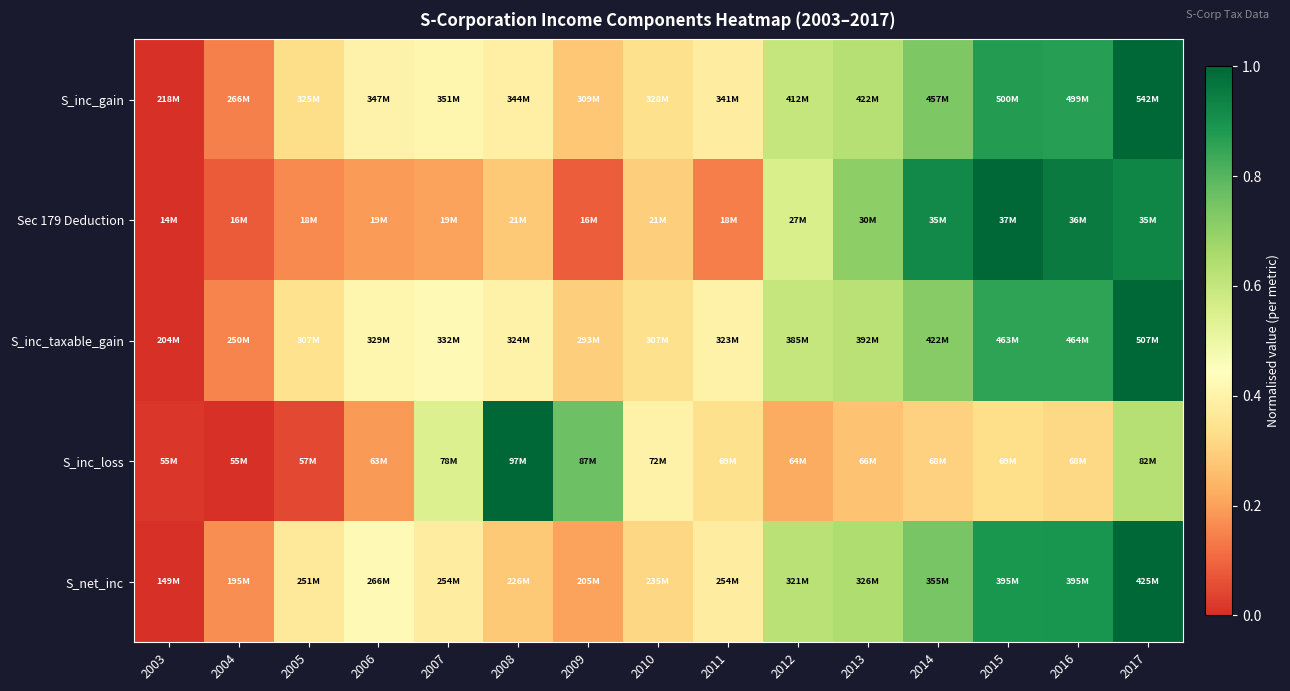

Reading right to left, extract all data points from this chart.

S_inc_gain: 2017=1.0	2016=0.9	2015=0.9	2014=0.7	2013=0.6	2012=0.6	2011=0.4	2010=0.3	2009=0.3	2008=0.4	2007=0.4	2006=0.4	2005=0.3	2004=0.1	2003=0.0
Sec 179 Deduction: 2017=0.9	2016=1.0	2015=1.0	2014=0.9	2013=0.7	2012=0.6	2011=0.1	2010=0.3	2009=0.1	2008=0.3	2007=0.2	2006=0.2	2005=0.2	2004=0.1	2003=0.0
S_inc_taxable_gain: 2017=1.0	2016=0.9	2015=0.9	2014=0.7	2013=0.6	2012=0.6	2011=0.4	2010=0.3	2009=0.3	2008=0.4	2007=0.4	2006=0.4	2005=0.3	2004=0.2	2003=0.0
S_inc_loss: 2017=0.6	2016=0.3	2015=0.3	2014=0.3	2013=0.3	2012=0.2	2011=0.3	2010=0.4	2009=0.8	2008=1.0	2007=0.5	2006=0.2	2005=0.0	2004=0.0	2003=0.0
S_net_inc: 2017=1.0	2016=0.9	2015=0.9	2014=0.7	2013=0.6	2012=0.6	2011=0.4	2010=0.3	2009=0.2	2008=0.3	2007=0.4	2006=0.4	2005=0.4	2004=0.2	2003=0.0